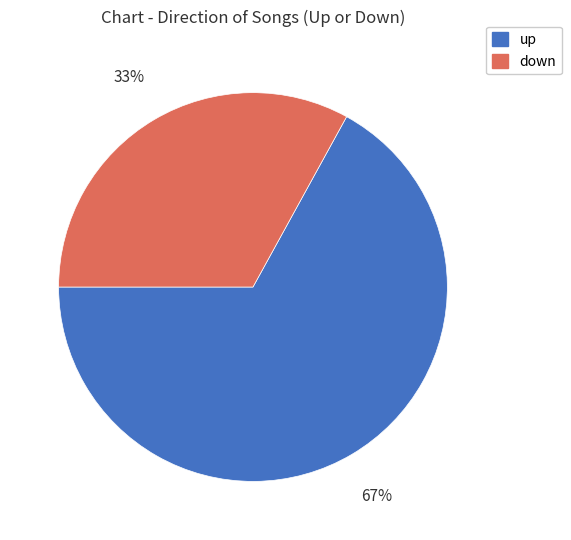

How many slices are in this pie chart?

2